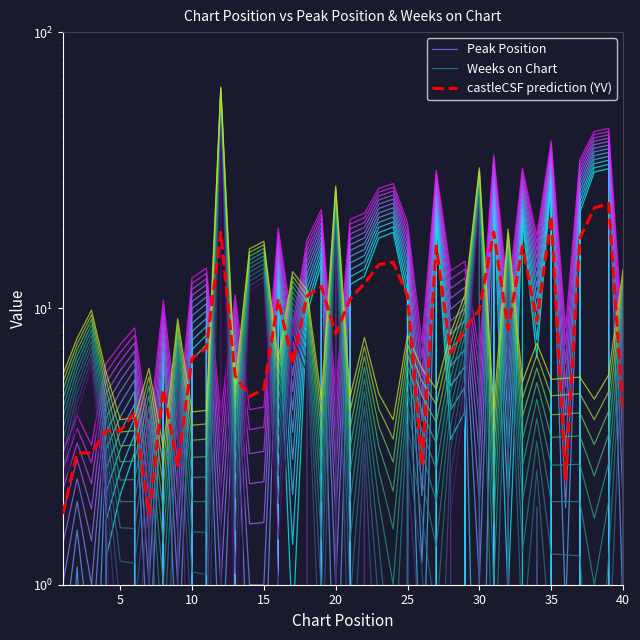

What are all the series names shown in the legend?

Peak Position, Weeks on Chart, castleCSF prediction (YV)